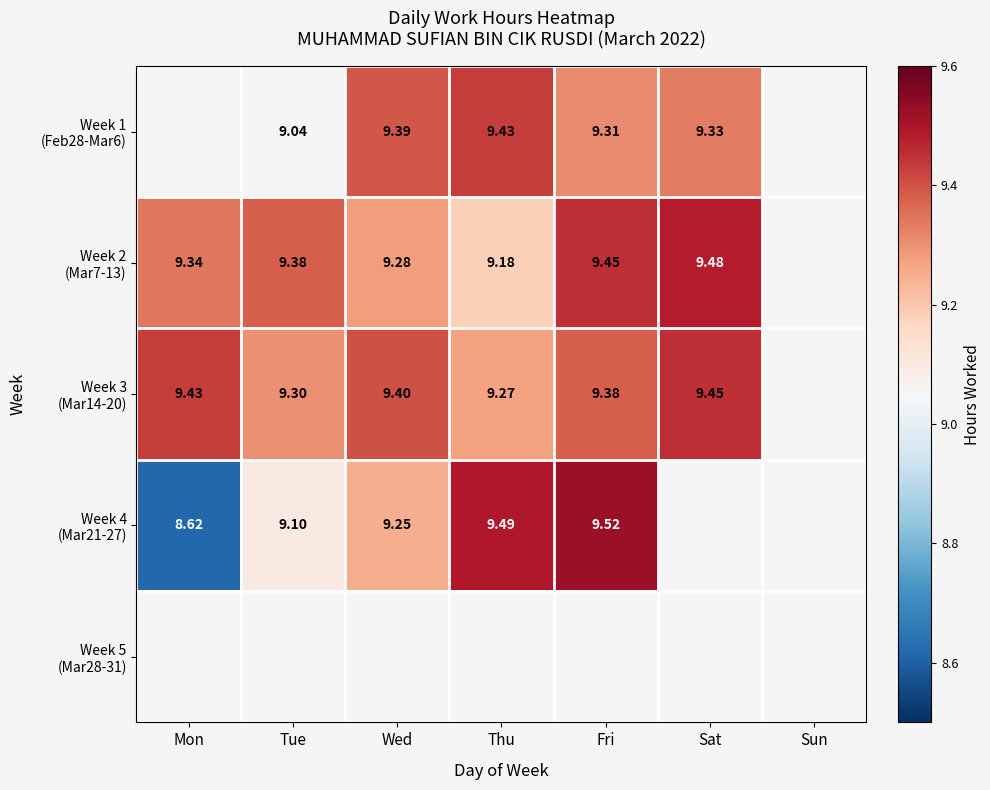

True or false: Week 1 (Feb28-Mar6) has a value of 14.5 at Fri.

False